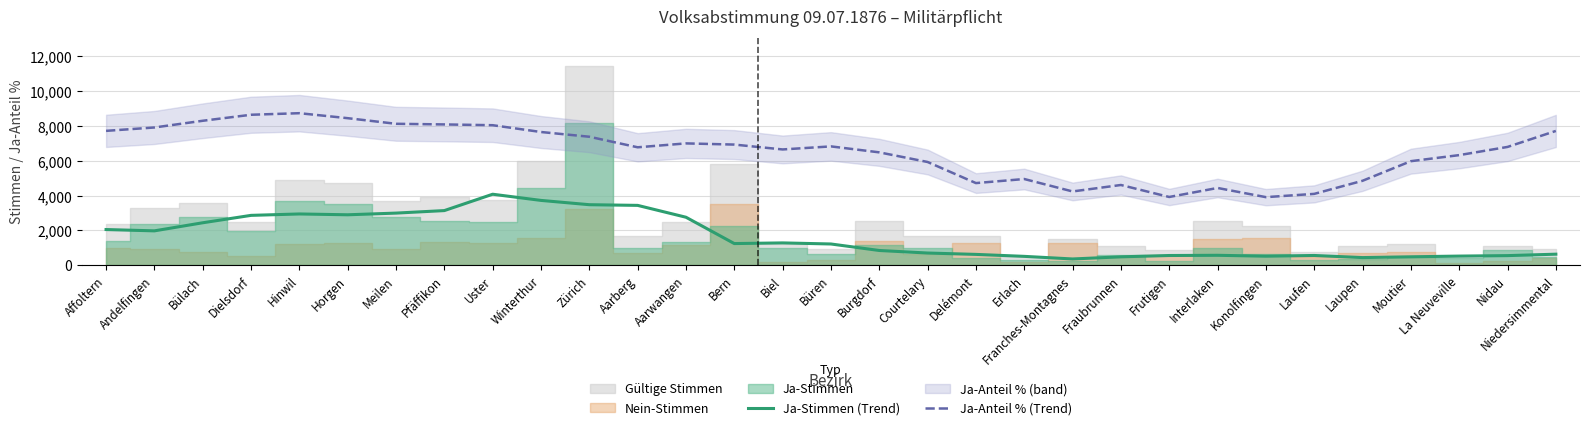

The value of Ja-Anteil % (Trend) at Pfäffikon is 13594.4. True or false?

False